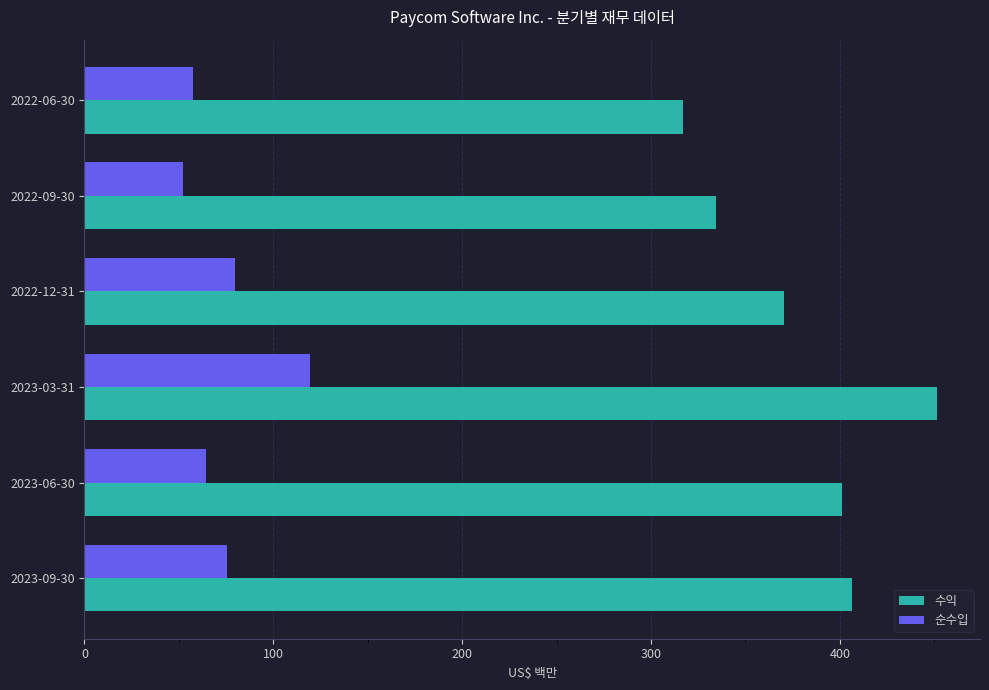

How many values in the 순수입 series exceed 75?

3